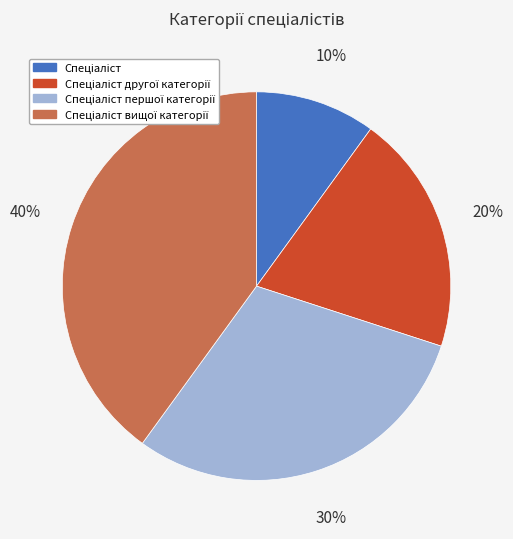

To the nearest percent, what is the difference between the largest and smallest slice percentages?

30%